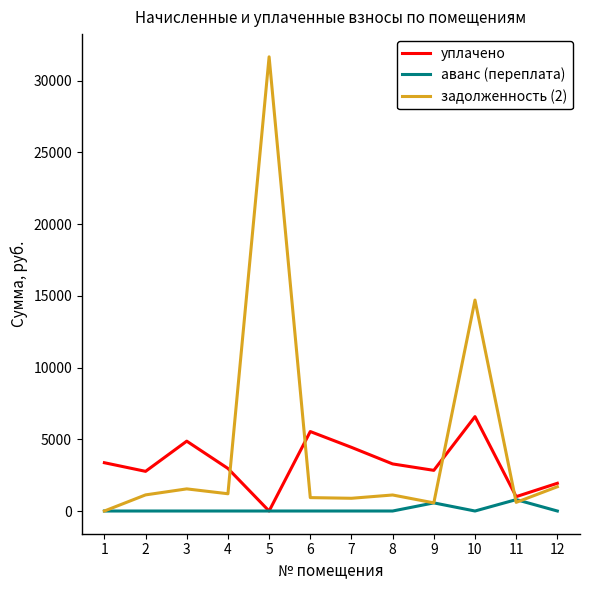

The уплачено series shows 1001.9 at 11. True or false?

True